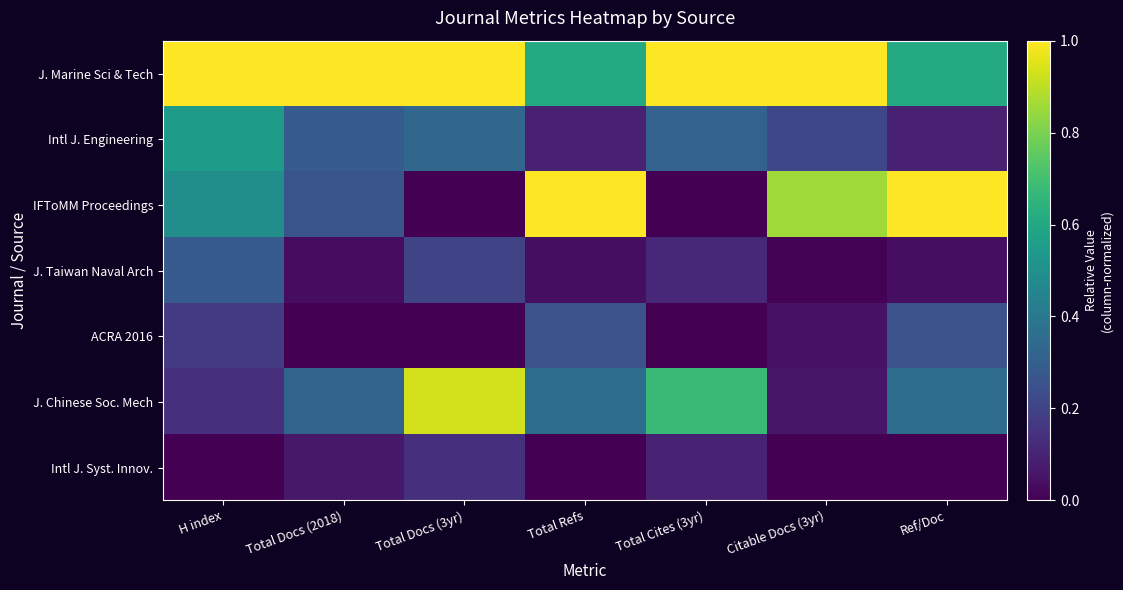

Reading right to left, list all the values displayed in this chart.

J. Marine Sci & Tech: Ref/Doc=0.6	Citable Docs (3yr)=1.0	Total Cites (3yr)=1.0	Total Refs=0.6	Total Docs (3yr)=1.0	Total Docs (2018)=1.0	H index=1.0
Intl J. Engineering: Ref/Doc=0.1	Citable Docs (3yr)=0.2	Total Cites (3yr)=0.3	Total Refs=0.1	Total Docs (3yr)=0.3	Total Docs (2018)=0.3	H index=0.6
IFToMM Proceedings: Ref/Doc=1.0	Citable Docs (3yr)=0.9	Total Cites (3yr)=0.0	Total Refs=1.0	Total Docs (3yr)=0.0	Total Docs (2018)=0.3	H index=0.5
J. Taiwan Naval Arch: Ref/Doc=0.0	Citable Docs (3yr)=0.0	Total Cites (3yr)=0.1	Total Refs=0.0	Total Docs (3yr)=0.2	Total Docs (2018)=0.0	H index=0.3
ACRA 2016: Ref/Doc=0.3	Citable Docs (3yr)=0.0	Total Cites (3yr)=0.0	Total Refs=0.3	Total Docs (3yr)=0.0	Total Docs (2018)=0.0	H index=0.2
J. Chinese Soc. Mech: Ref/Doc=0.4	Citable Docs (3yr)=0.1	Total Cites (3yr)=0.7	Total Refs=0.4	Total Docs (3yr)=0.9	Total Docs (2018)=0.3	H index=0.1
Intl J. Syst. Innov.: Ref/Doc=0.0	Citable Docs (3yr)=0.0	Total Cites (3yr)=0.1	Total Refs=0.0	Total Docs (3yr)=0.1	Total Docs (2018)=0.1	H index=0.0